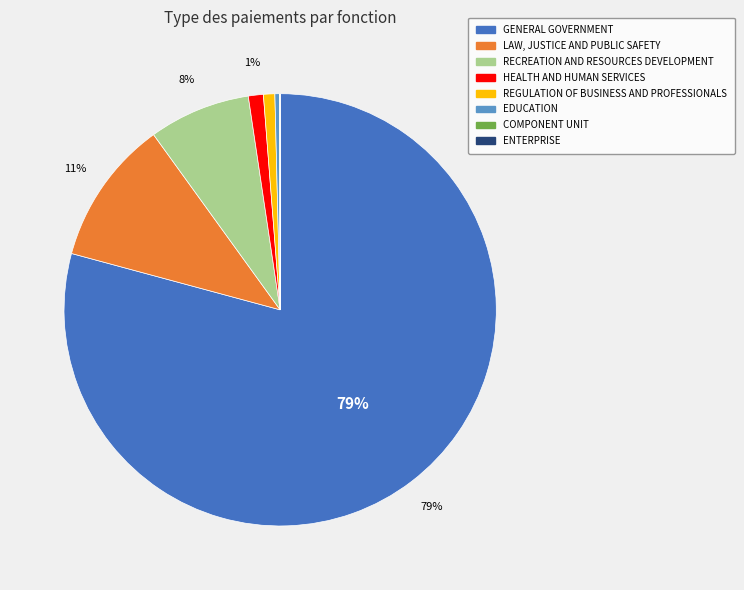

Is GENERAL GOVERNMENT the majority of the pie?

Yes